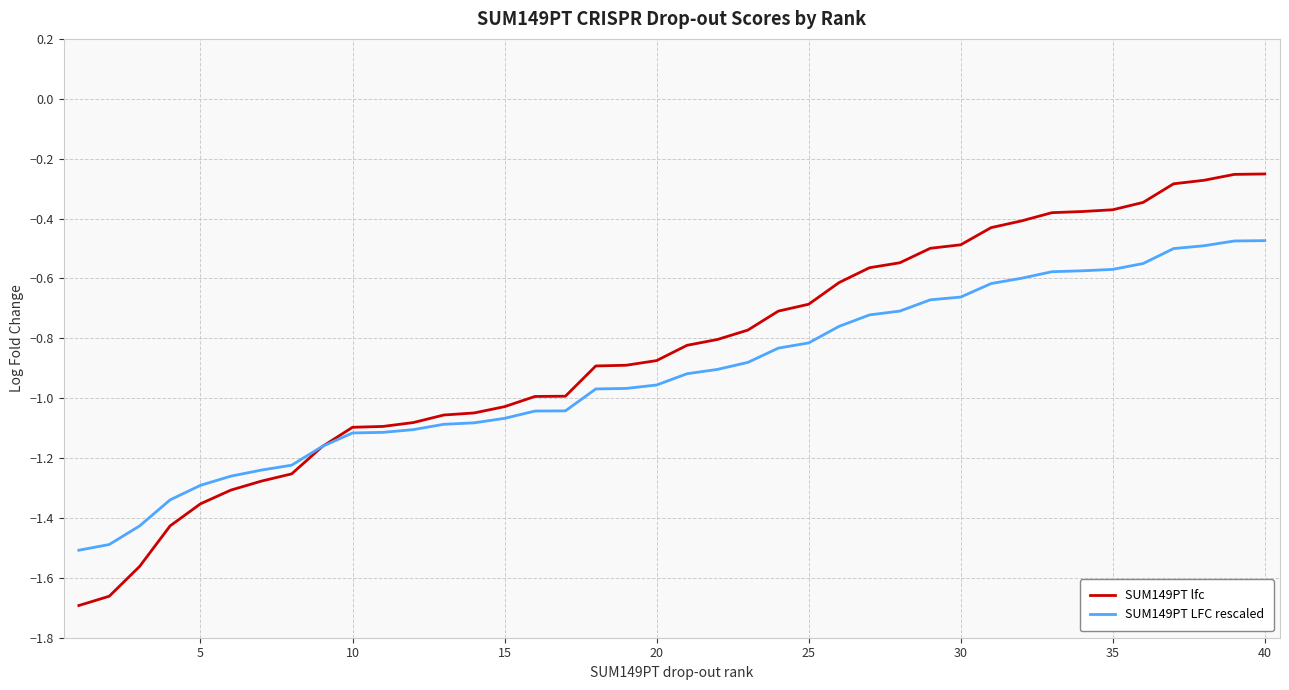

Does the chart display data point markers on the line(s)?

No